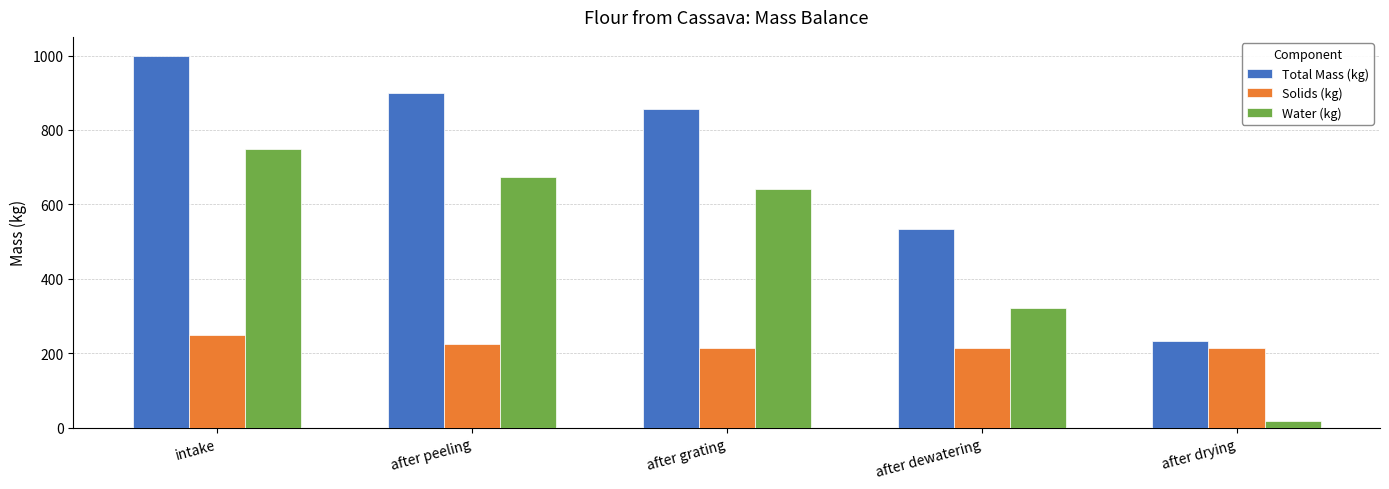

What is the minimum value for Solids (kg)?

213.8